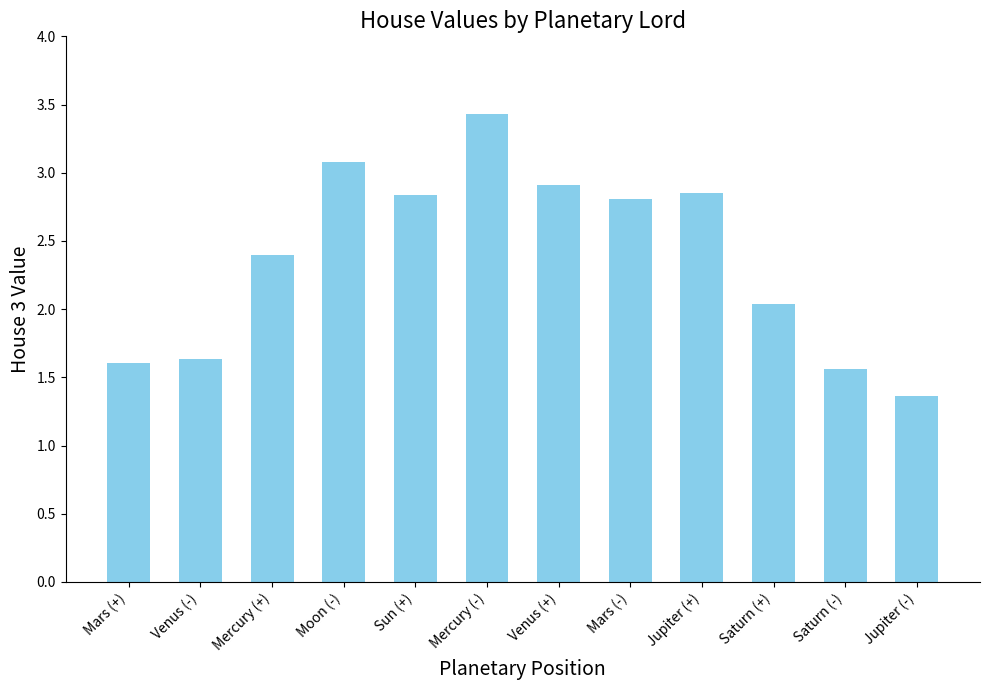

What is the label of the 2nd bar from the right?

Saturn (-)